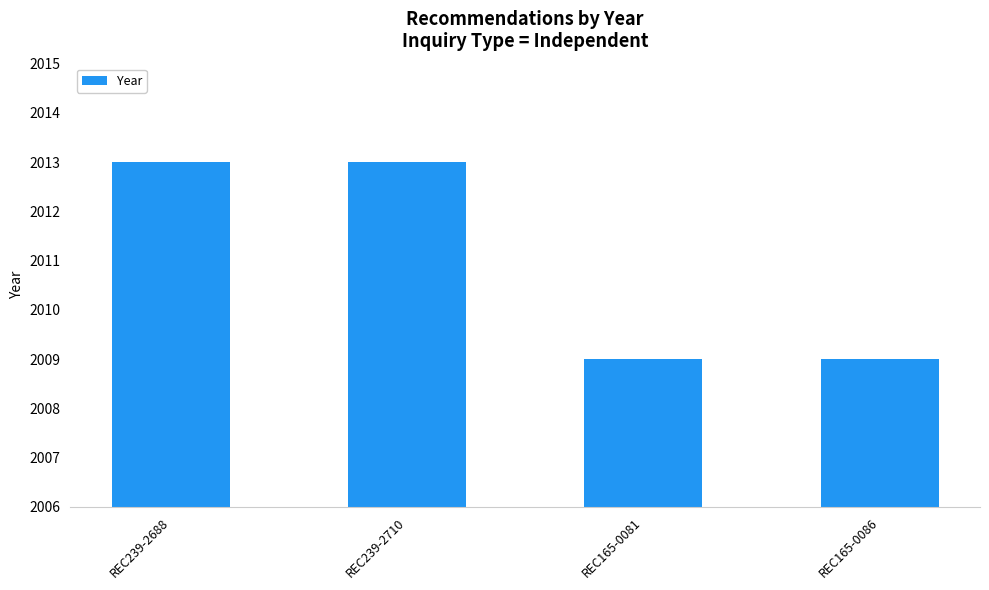

Reading left to right, transcribe all the data shown in this chart.

2013	2013	2009	2009